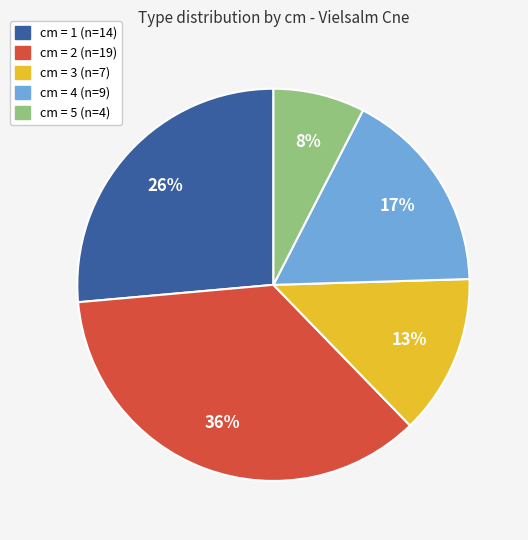

To the nearest percent, what is the difference between the largest and smallest slice percentages?

28%